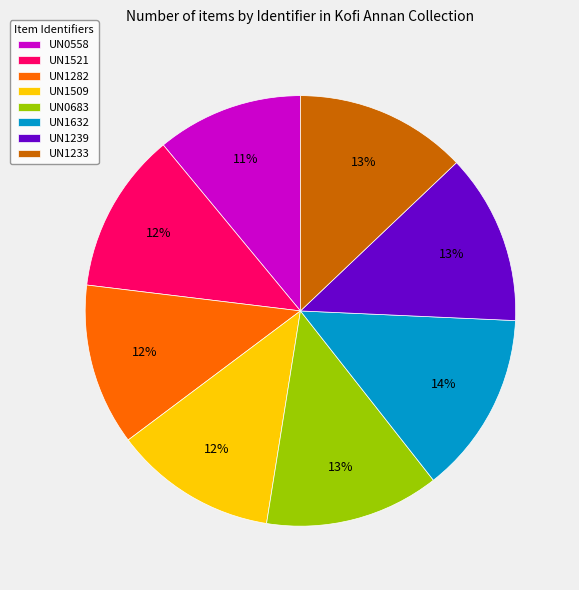

True or false: UN1509 accounts for 27% of the total.

False